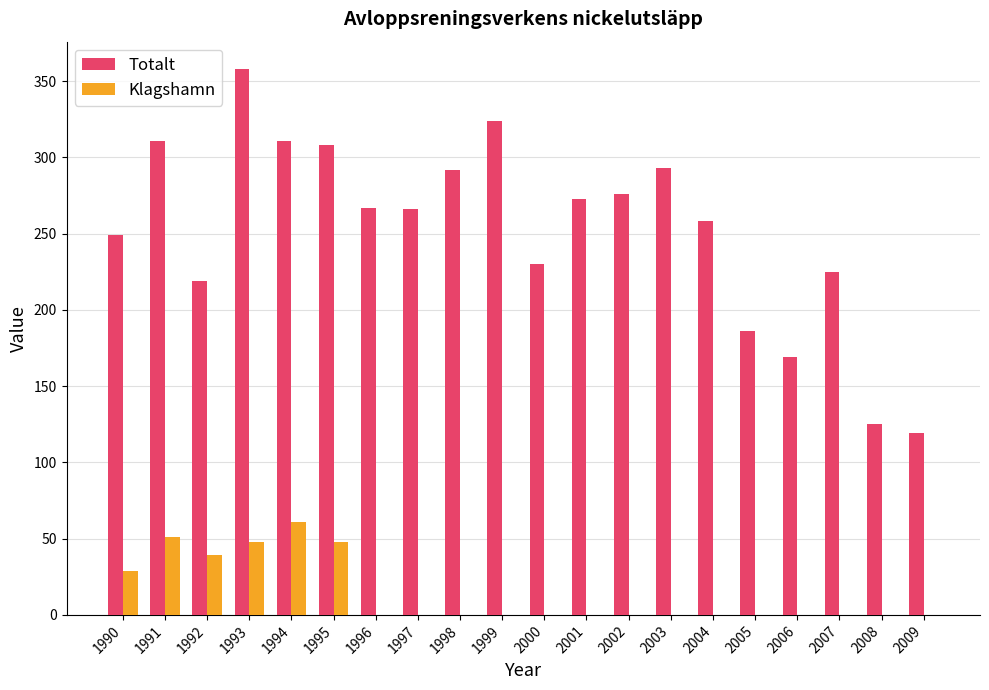

How many data points in Klagshamn are above 0?

6